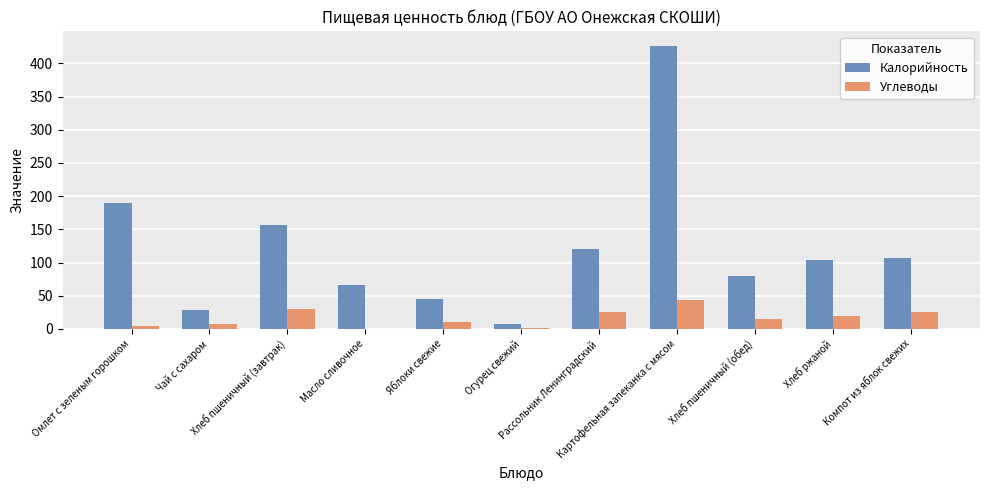

What is the sum of all Калорийность values?

1332